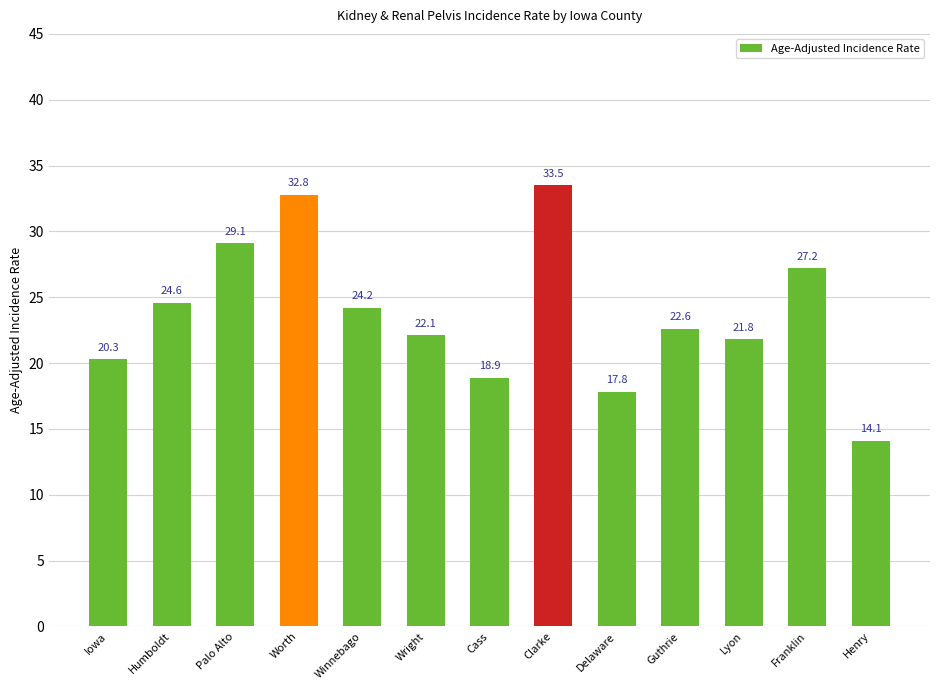

What is the sum of the values at Worth and Humboldt?

57.4